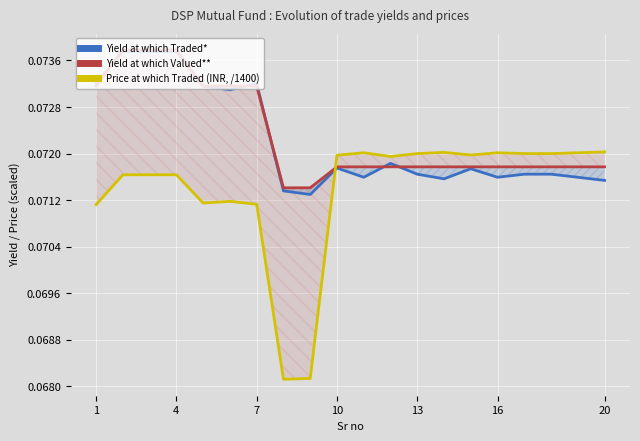

What is the label of the 7th point from the right?

13